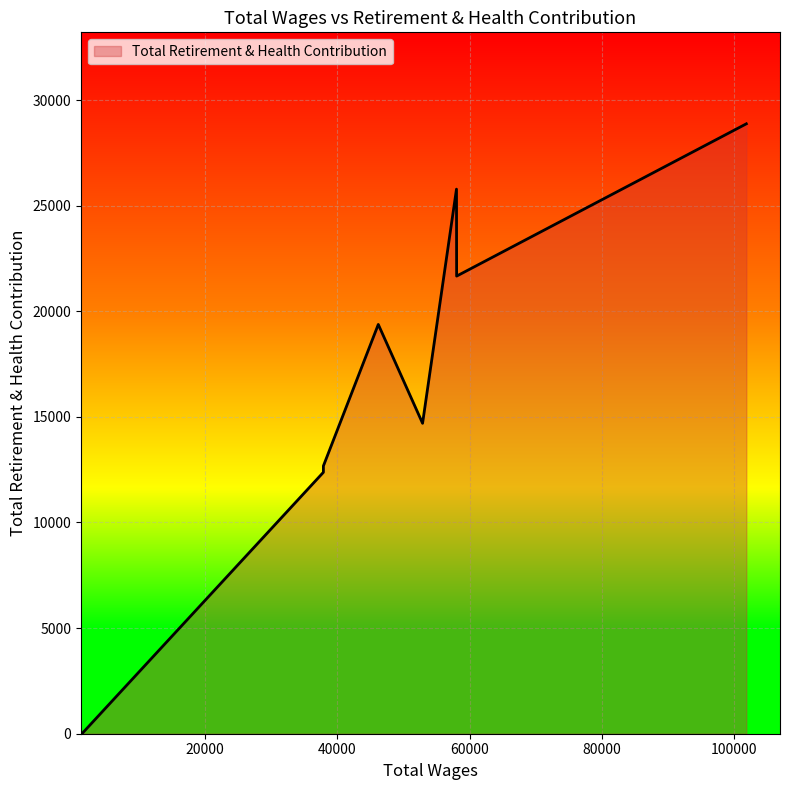

Count the number of data series in this chart.

1